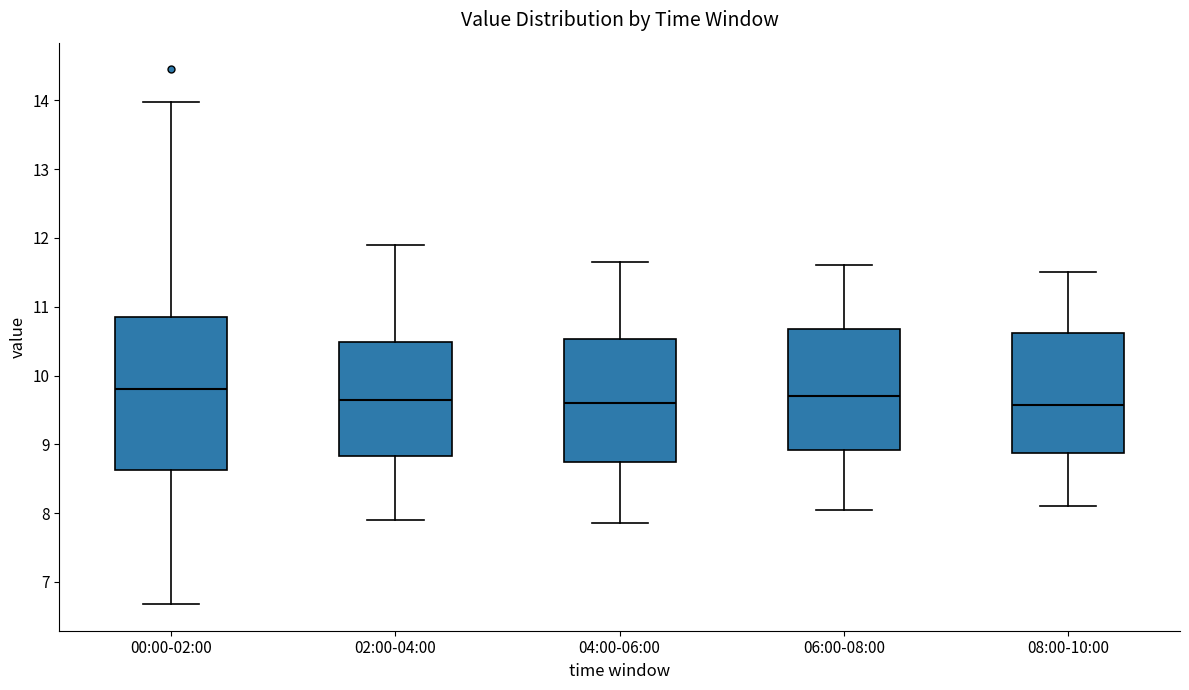

Where does the lower whisker of the box for 00:00-02:00 end on the y-axis? The values are not printed on the chart, so give them approximately, as read against the axis.

6.7